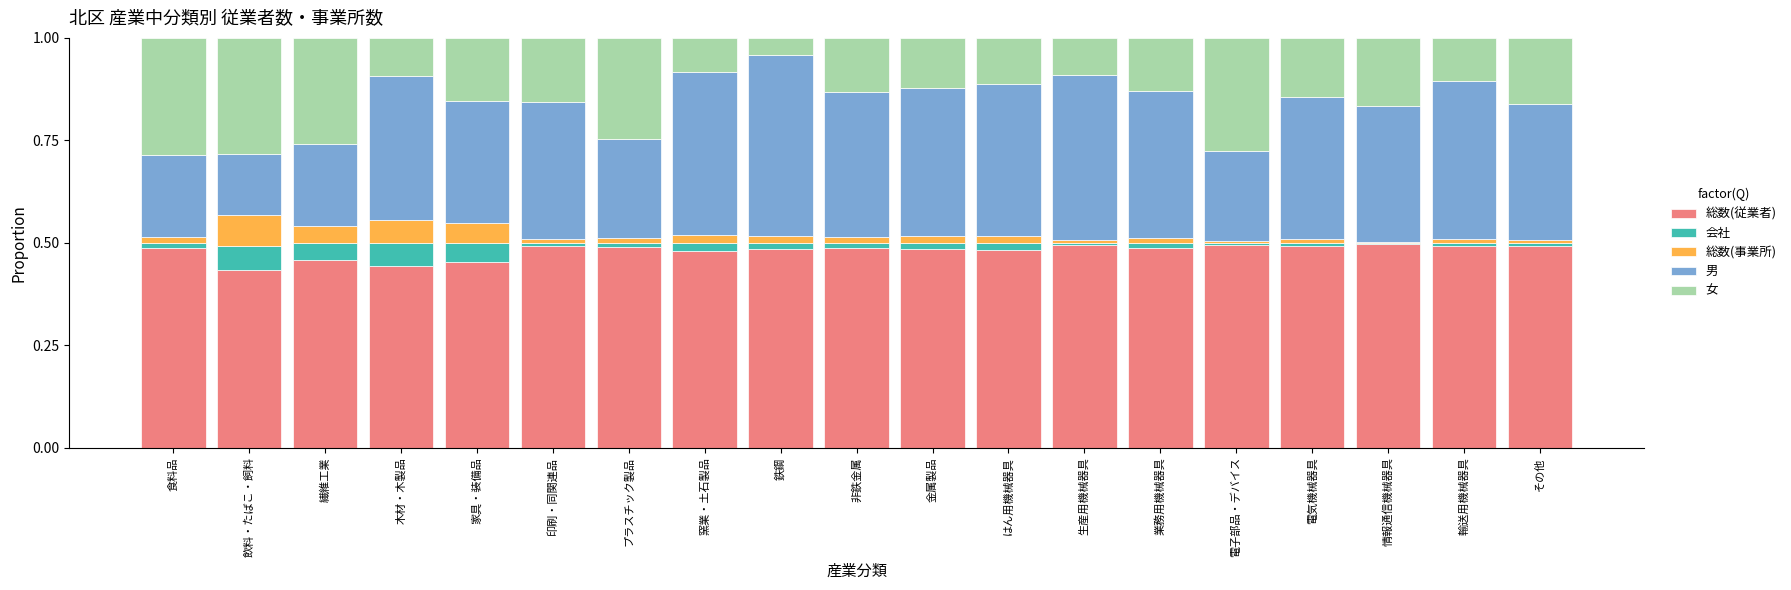

What are all the series names shown in the legend?

総数(従業者), 会社, 総数(事業所), 男, 女